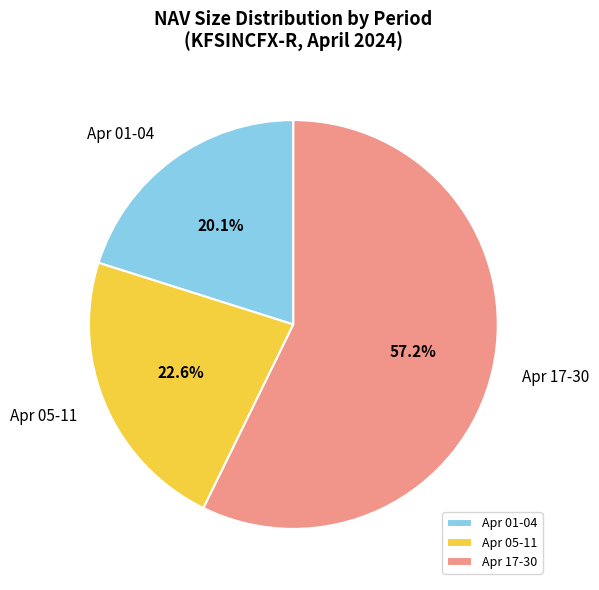

What portion of the pie excludes Apr 05-11?

77.4%